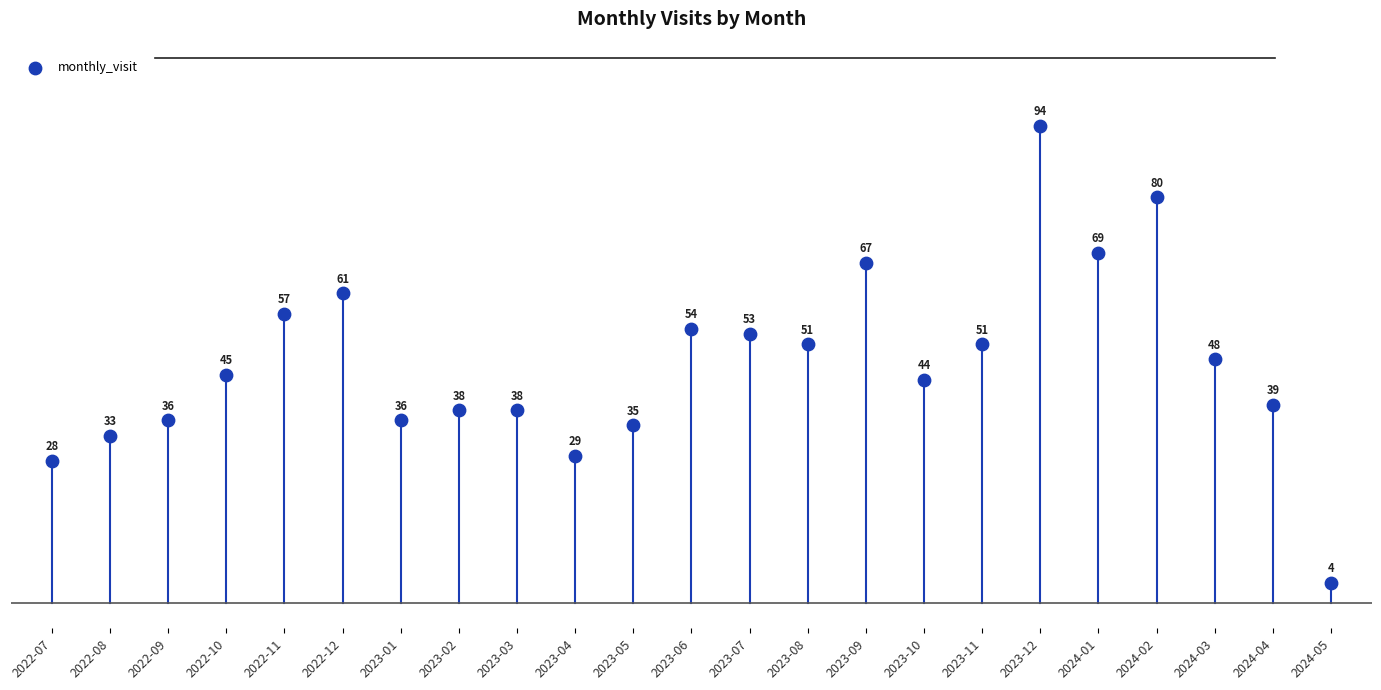

What is the range of Y values (max minus min)?

90